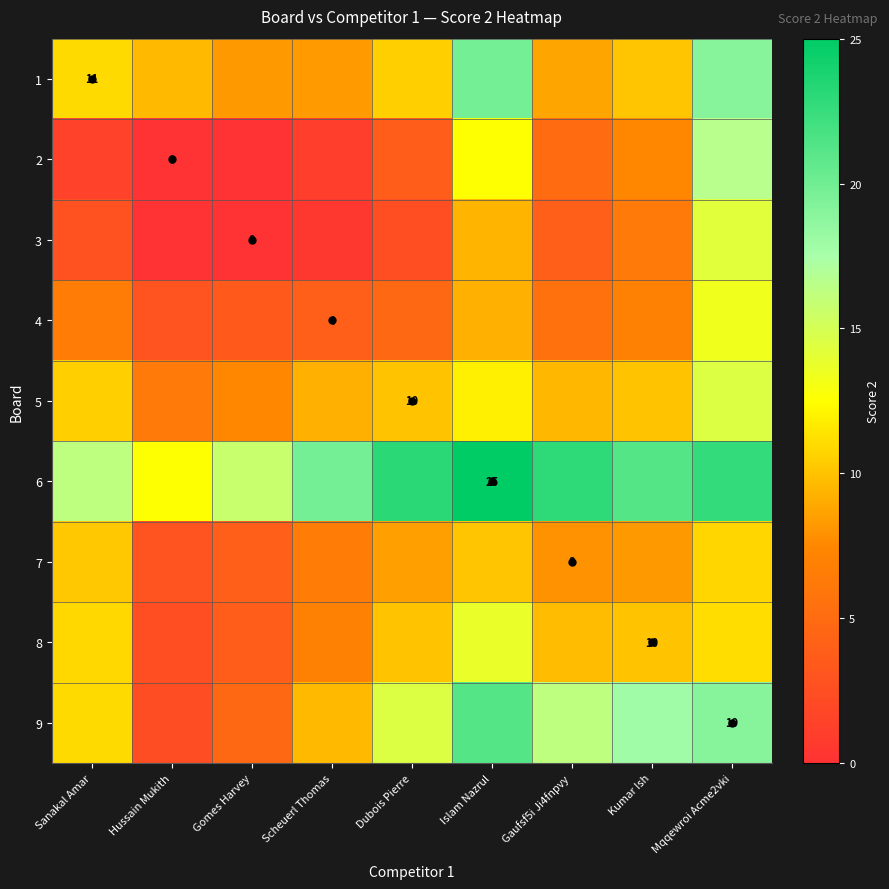

Which label corresponds to the smallest value in the chart?

Hussain Mukith